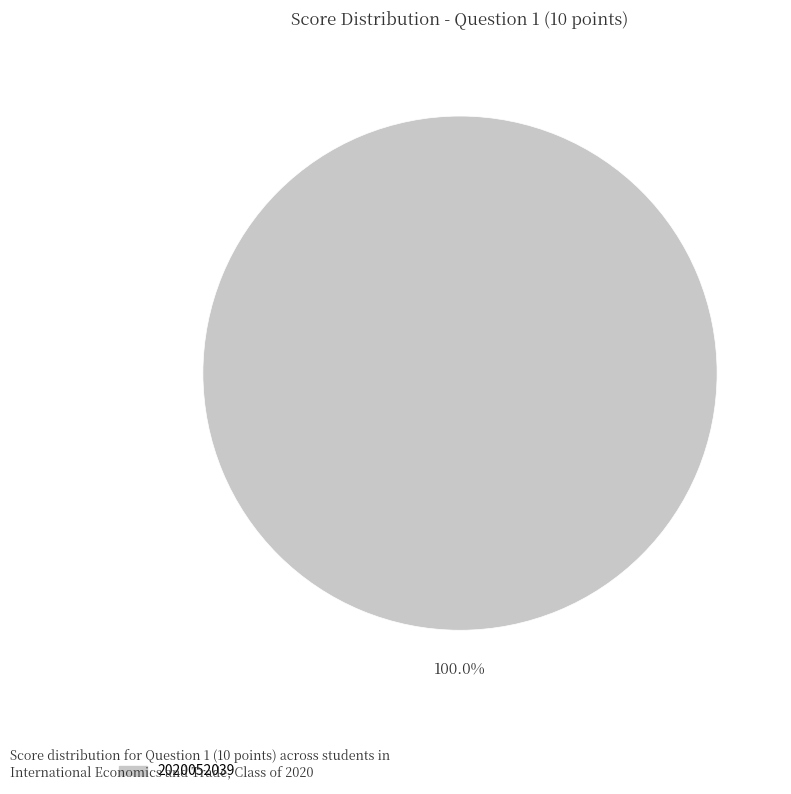

Does any single category account for the majority?

Yes